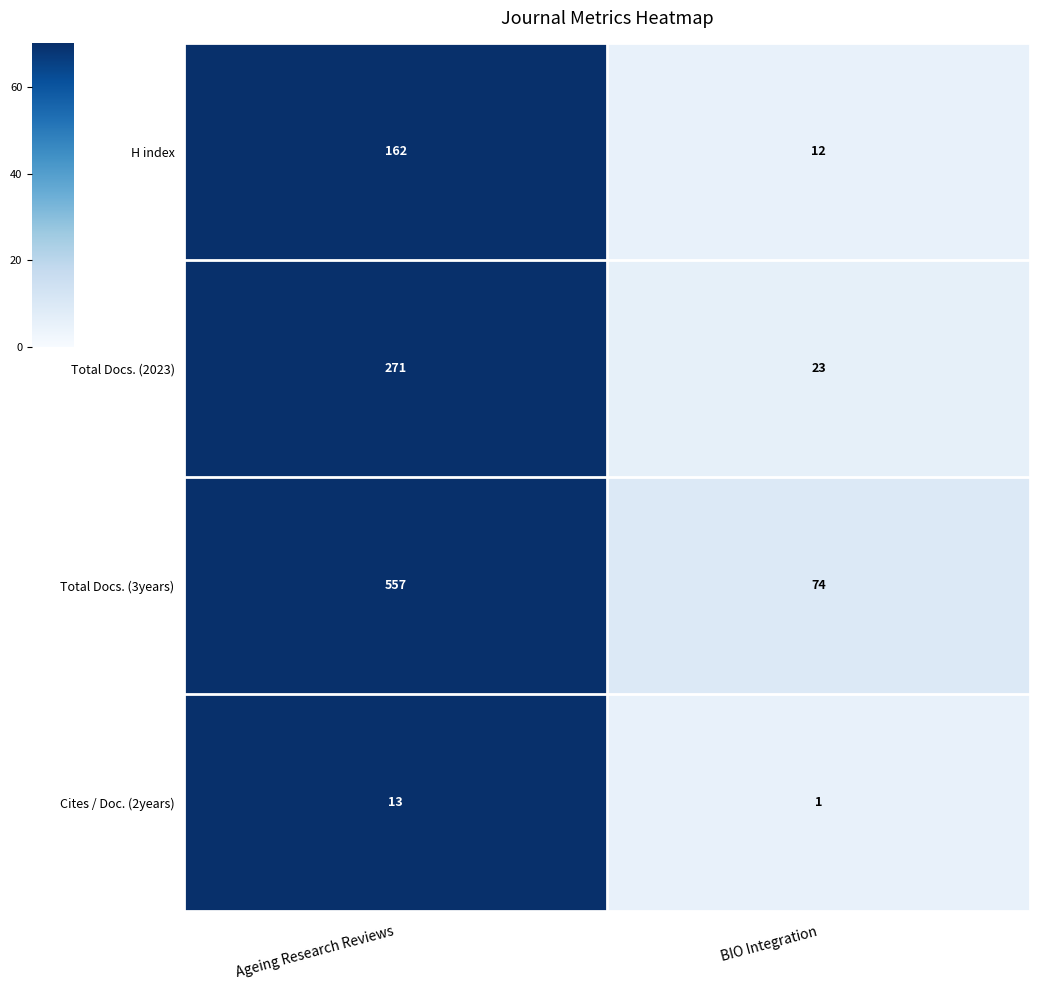

What is the difference between the maximum and minimum values in the H index series?

150